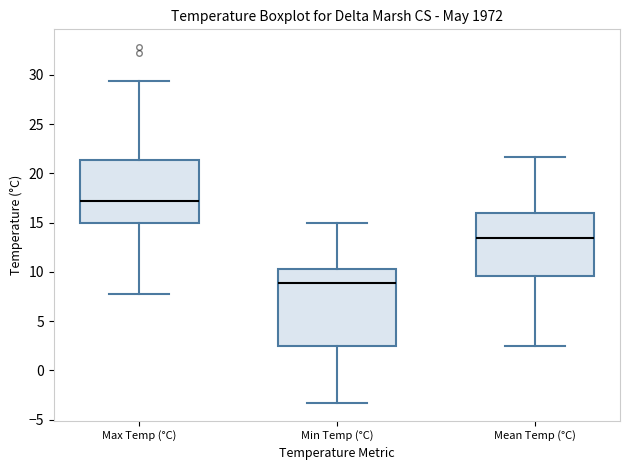

Reading left to right, read every box against the y-axis: the position of its median line, the range the box covers, and the ends of its whiskers. The values are not printed on the chart, so give them approximately, as read against the axis.

Max Temp (°C): median 17.0, box 15.0 to 21.5, whiskers 8.0 to 29.5
Min Temp (°C): median 9.0, box 2.5 to 10.5, whiskers -3.5 to 15.0
Mean Temp (°C): median 13.5, box 9.5 to 16.0, whiskers 2.5 to 21.5